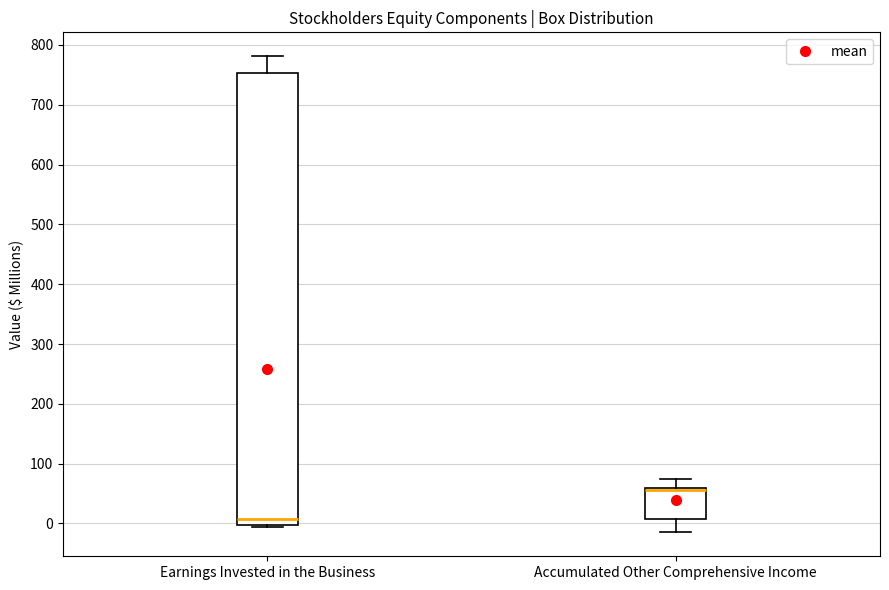

Which box has the highest median line?

Accumulated Other Comprehensive Income